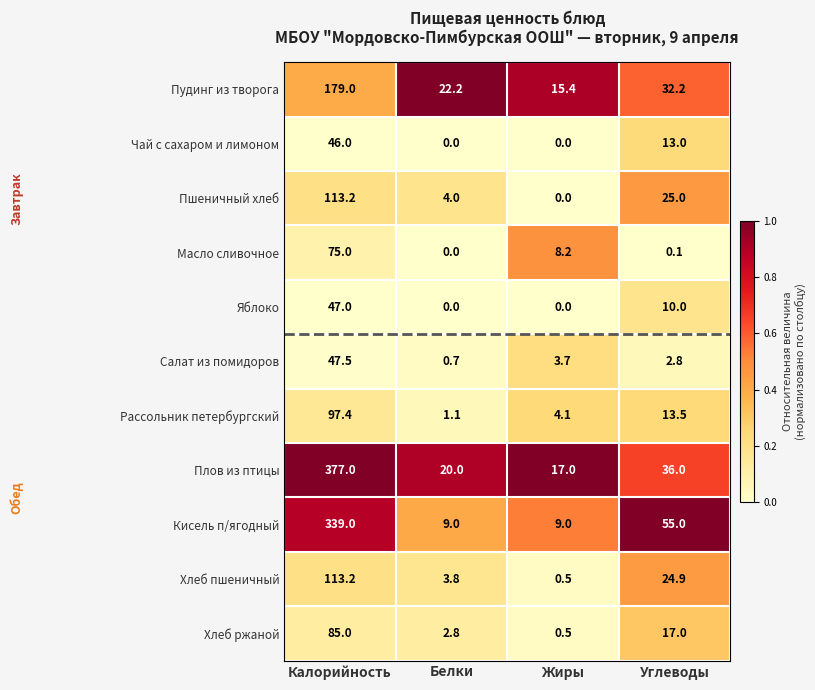

Which series has the largest range (max minus min)?

Плов из птицы